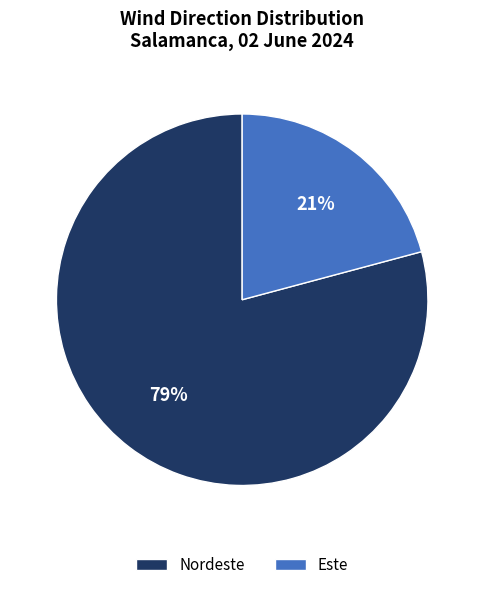

Which slice is the smallest?

Este